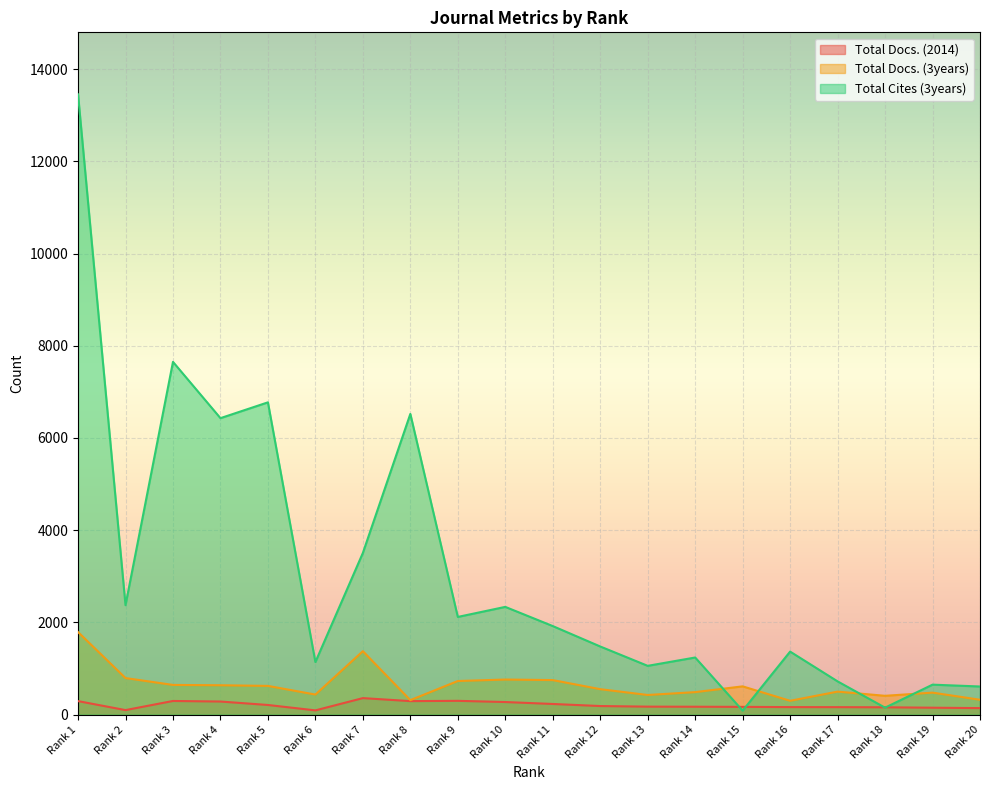

Does the chart display data point markers on the line(s)?

No